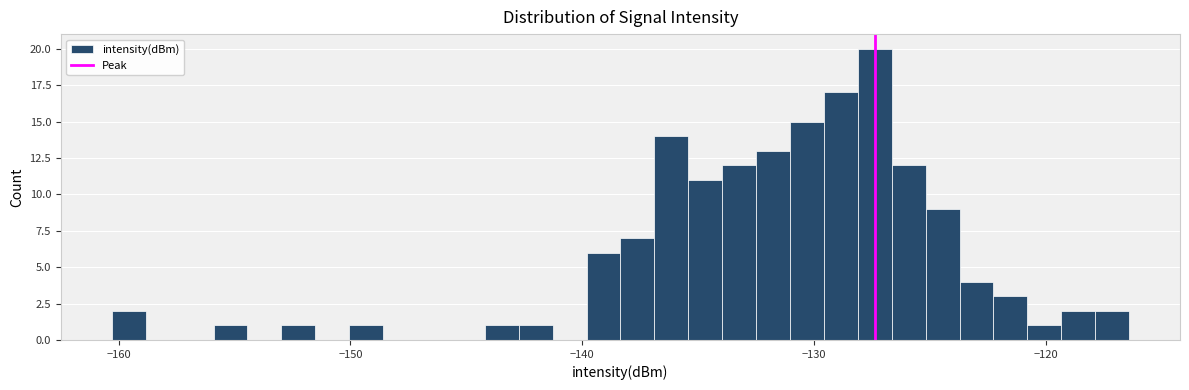

Read against the x-axis, roughly where is the centre of the tallest bar?

-127